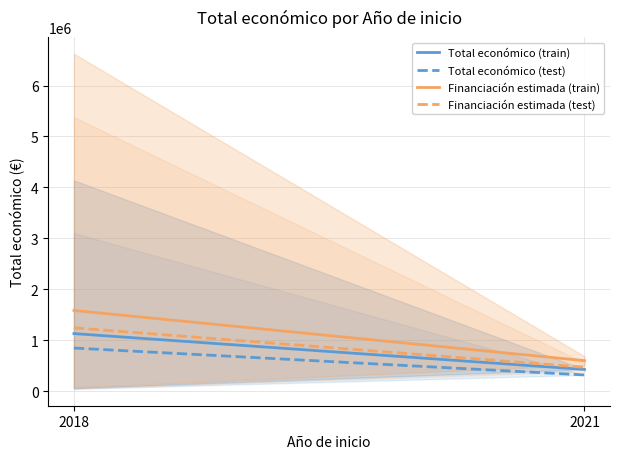

The value of Financiación estimada (train) at 2018 is 1587692.0. True or false?

True